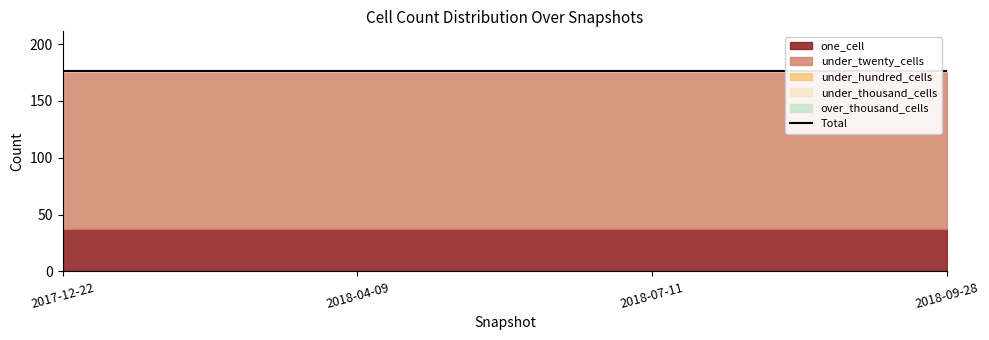

Does the chart have visible grid lines?

No